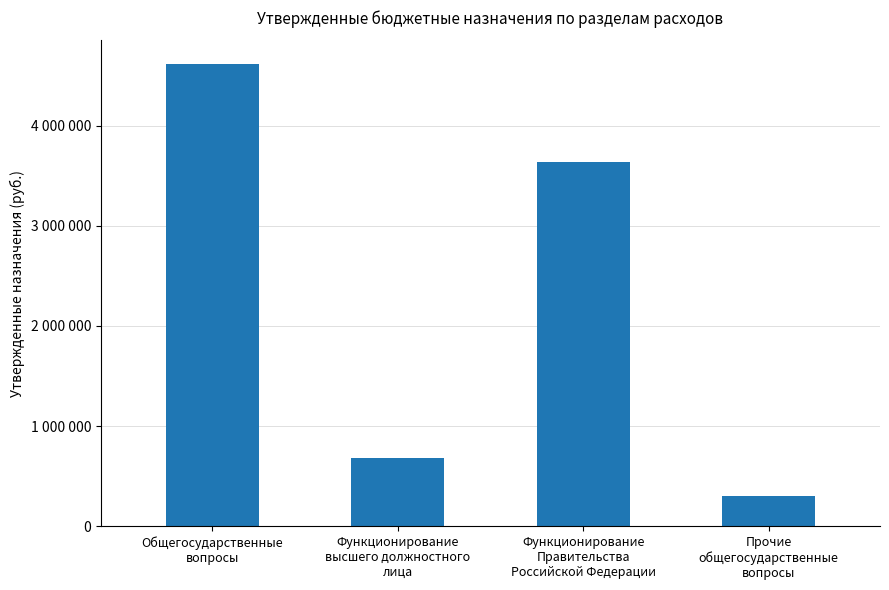

Are the bars horizontal?

No